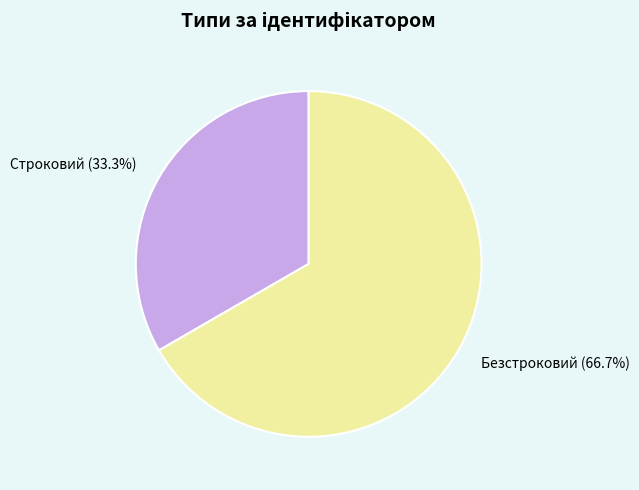

Count the number of slices in the pie.

2